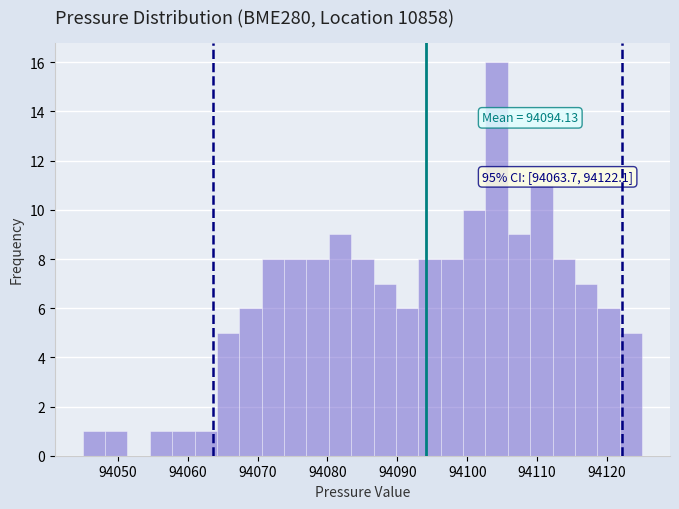

Around what value on the x-axis is the tallest bar? Give the approximate position of its centre, as read against the axis.

94104